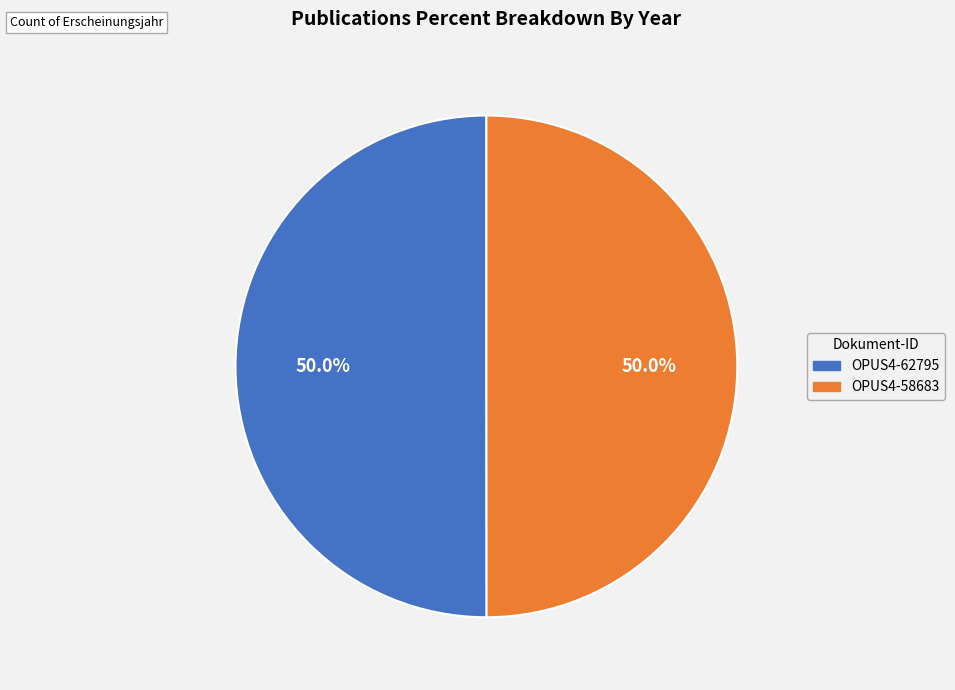

What is the total percentage of OPUS4-58683 and OPUS4-62795?

100.0%